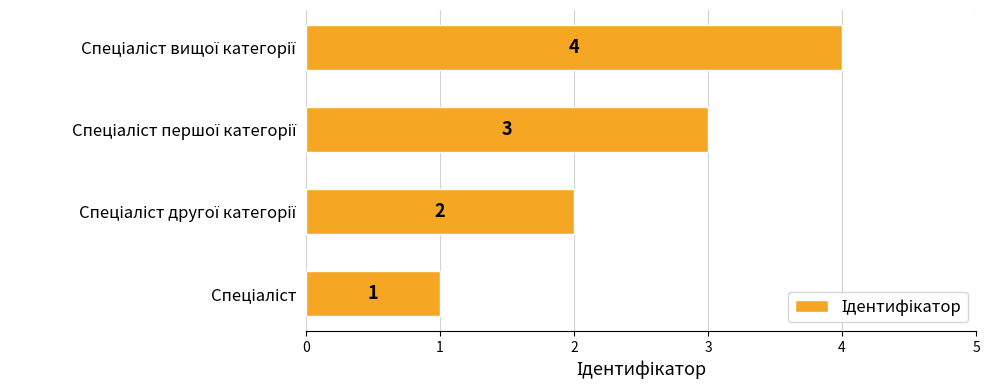

What is the difference between the maximum and minimum values?

3